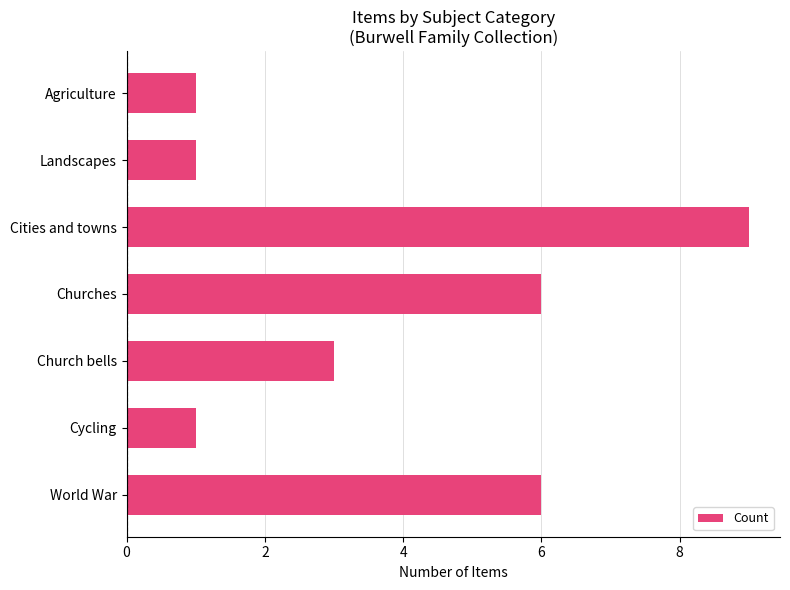

Reading bottom to top, transcribe all the data shown in this chart.

World War=6	Cycling=1	Church bells=3	Churches=6	Cities and towns=9	Landscapes=1	Agriculture=1